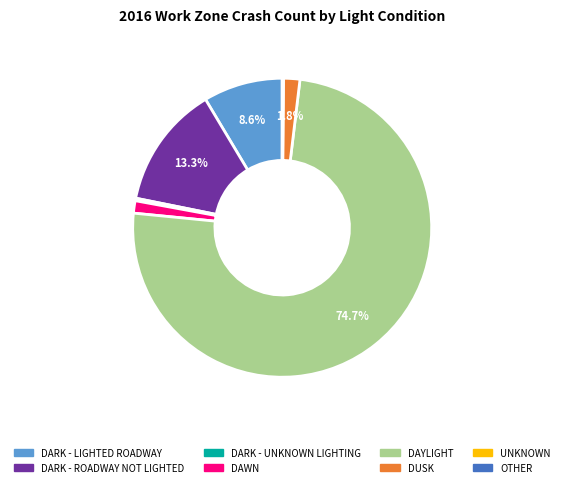

What is the majority slice?

DAYLIGHT